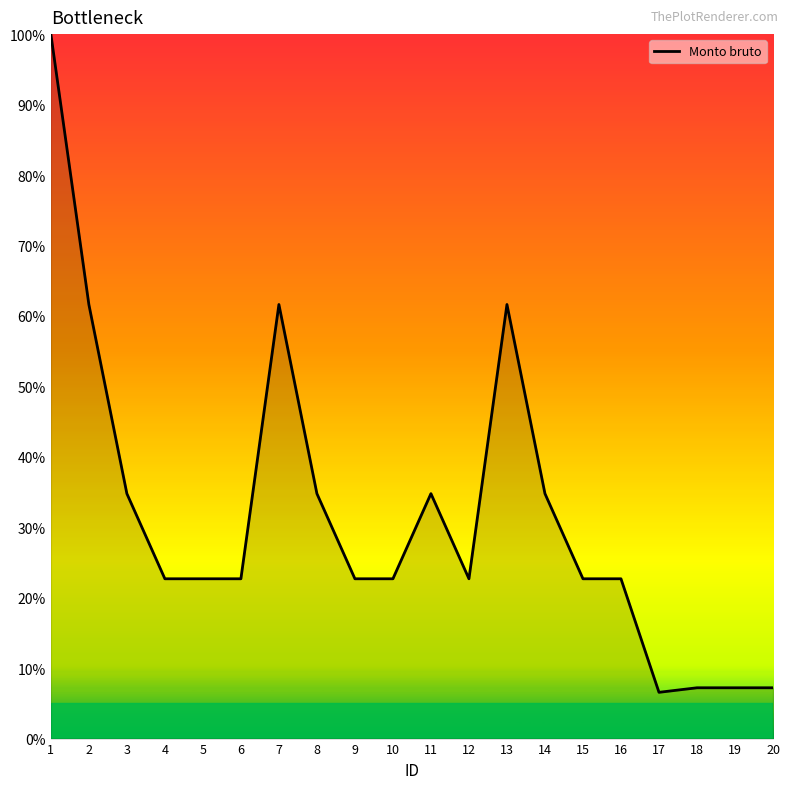

What is the ratio of the value at 14 to the value at 3?

1.0